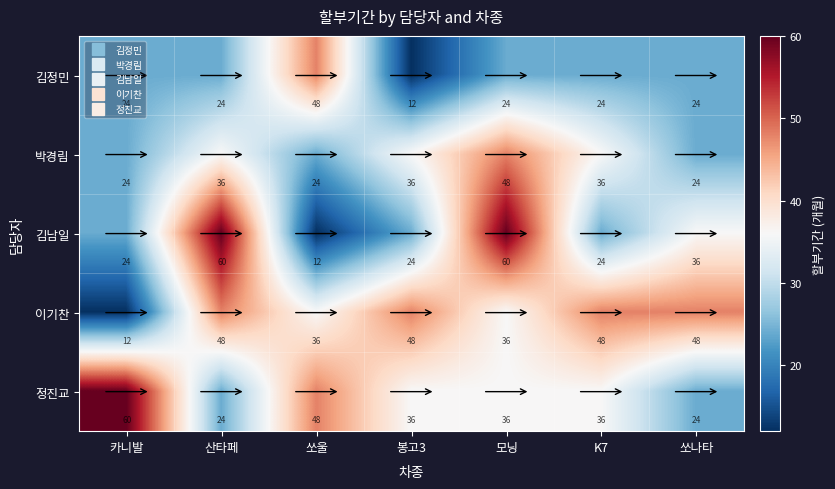

What is the minimum value for 김정민?

12